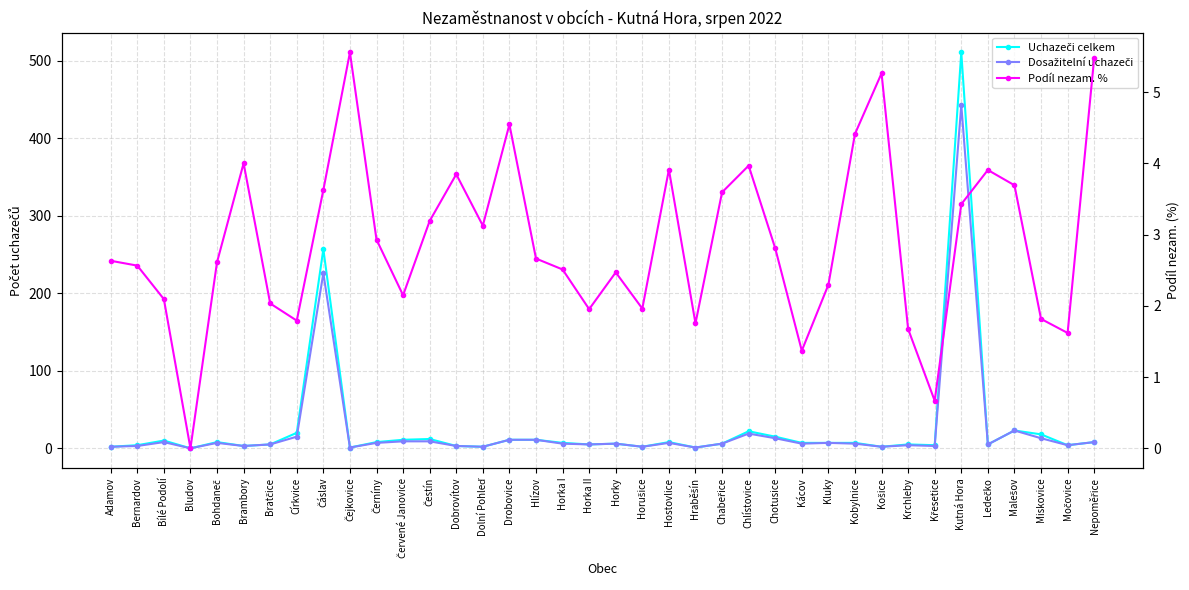

Reading left to right, list all the values displayed in this chart.

Uchazeči celkem: 2.0	4.0	10.0	0.0	8.0	3.0	5.0	20.0	257.0	1.0	8.0	11.0	12.0	3.0	2.0	11.0	11.0	7.0	5.0	6.0	2.0	8.0	1.0	6.0	22.0	15.0	7.0	7.0	7.0	2.0	5.0	4.0	511.0	5.0	23.0	18.0	4.0	8.0
Dosažitelní uchazeči: 2.0	3.0	8.0	0.0	7.0	3.0	5.0	15.0	226.0	1.0	7.0	9.0	9.0	3.0	2.0	11.0	11.0	6.0	5.0	6.0	2.0	7.0	1.0	6.0	19.0	13.0	6.0	7.0	6.0	2.0	4.0	3.0	443.0	5.0	23.0	13.0	4.0	8.0
Podíl nezam. %: 2.6	2.6	2.1	0.0	2.6	4.0	2.0	1.8	3.6	5.6	2.9	2.1	3.2	3.8	3.1	4.5	2.7	2.5	2.0	2.5	2.0	3.9	1.8	3.6	4.0	2.8	1.4	2.3	4.4	5.3	1.7	0.7	3.4	3.9	3.7	1.8	1.6	5.5